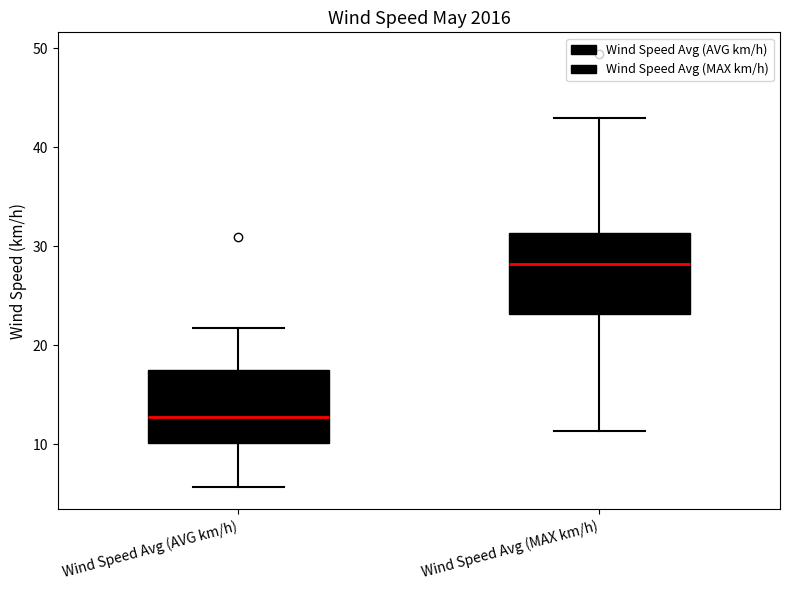

Which box's median line is the highest?

Wind Speed Avg (MAX km/h)